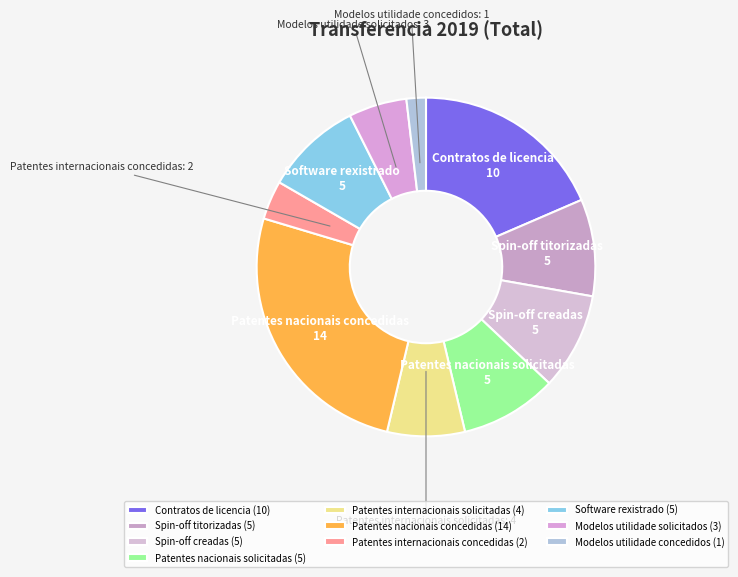

Approximately how many times larger is the value at Spin-off creadas compared to Spin-off titorizadas?

1.0